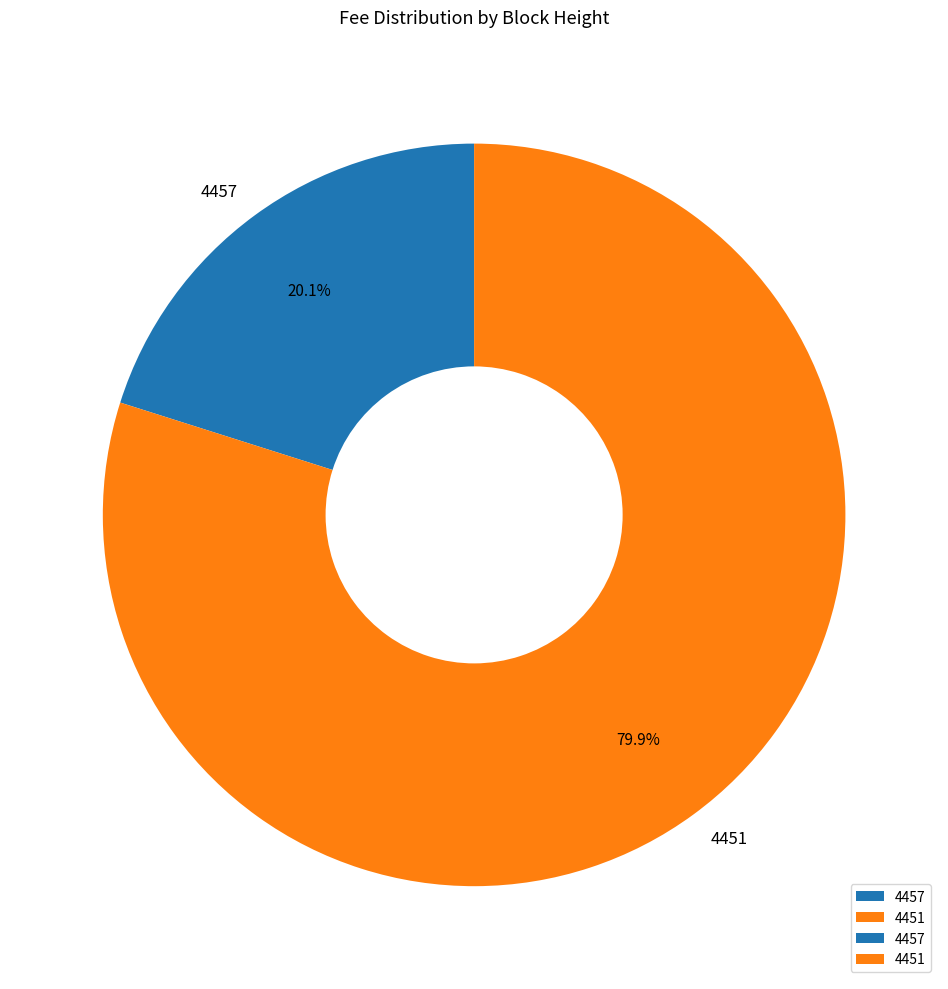

To the nearest percent, what portion does 4457 represent?

20%